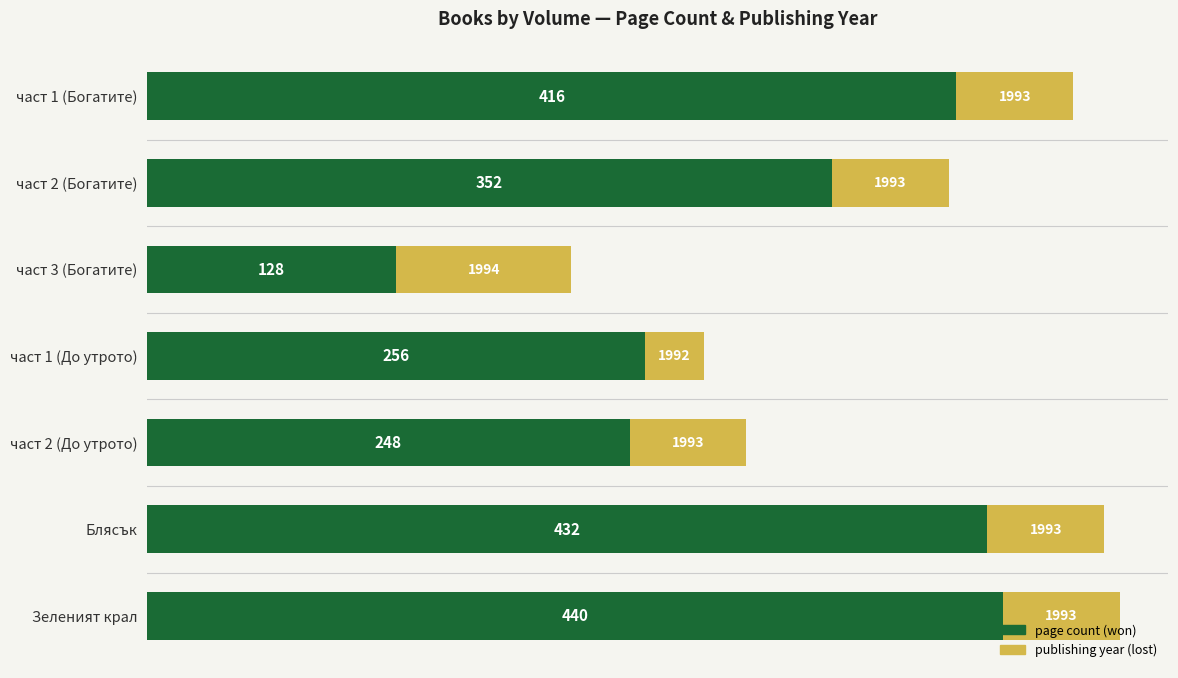

How many series are shown in this chart?

2